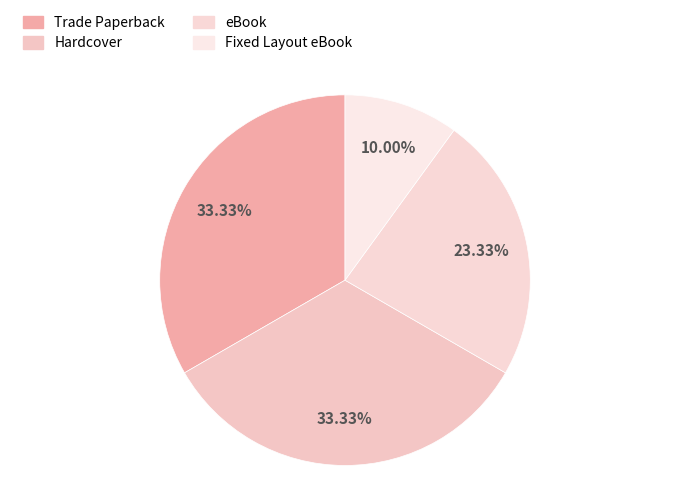

What is the ratio of the value at Hardcover to the value at Trade Paperback?

1.0